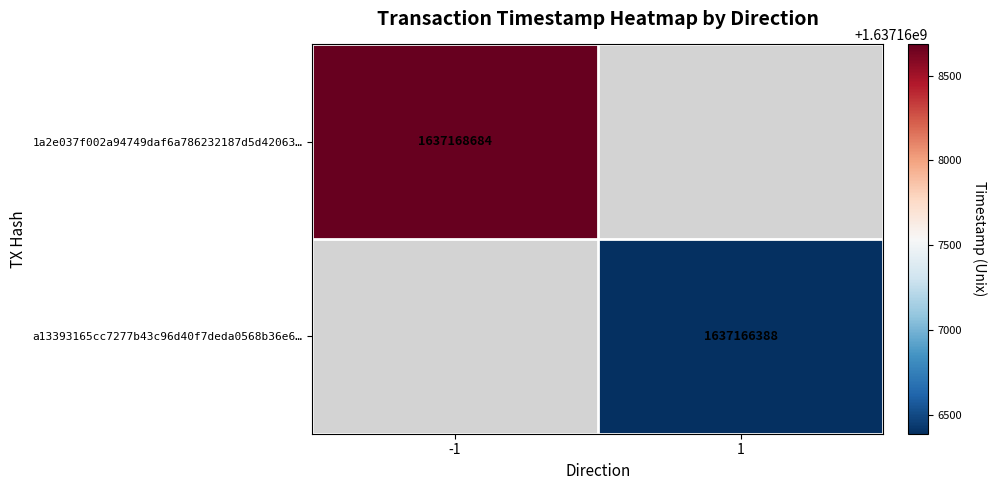

The 1a2e037f002a94749daf6a786232187d5d42063… series shows 1088052076 at -1. True or false?

False